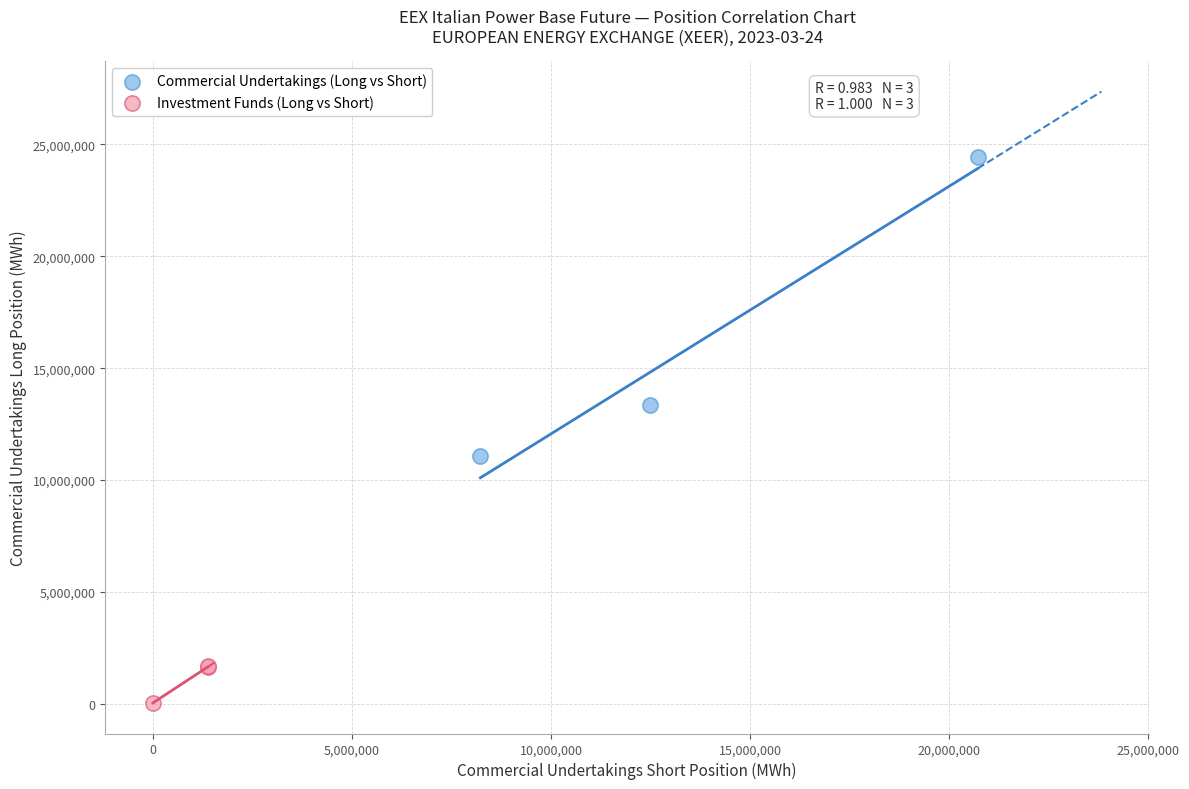

Which series contains the lowest Y value?

Investment Funds (Long vs Short)